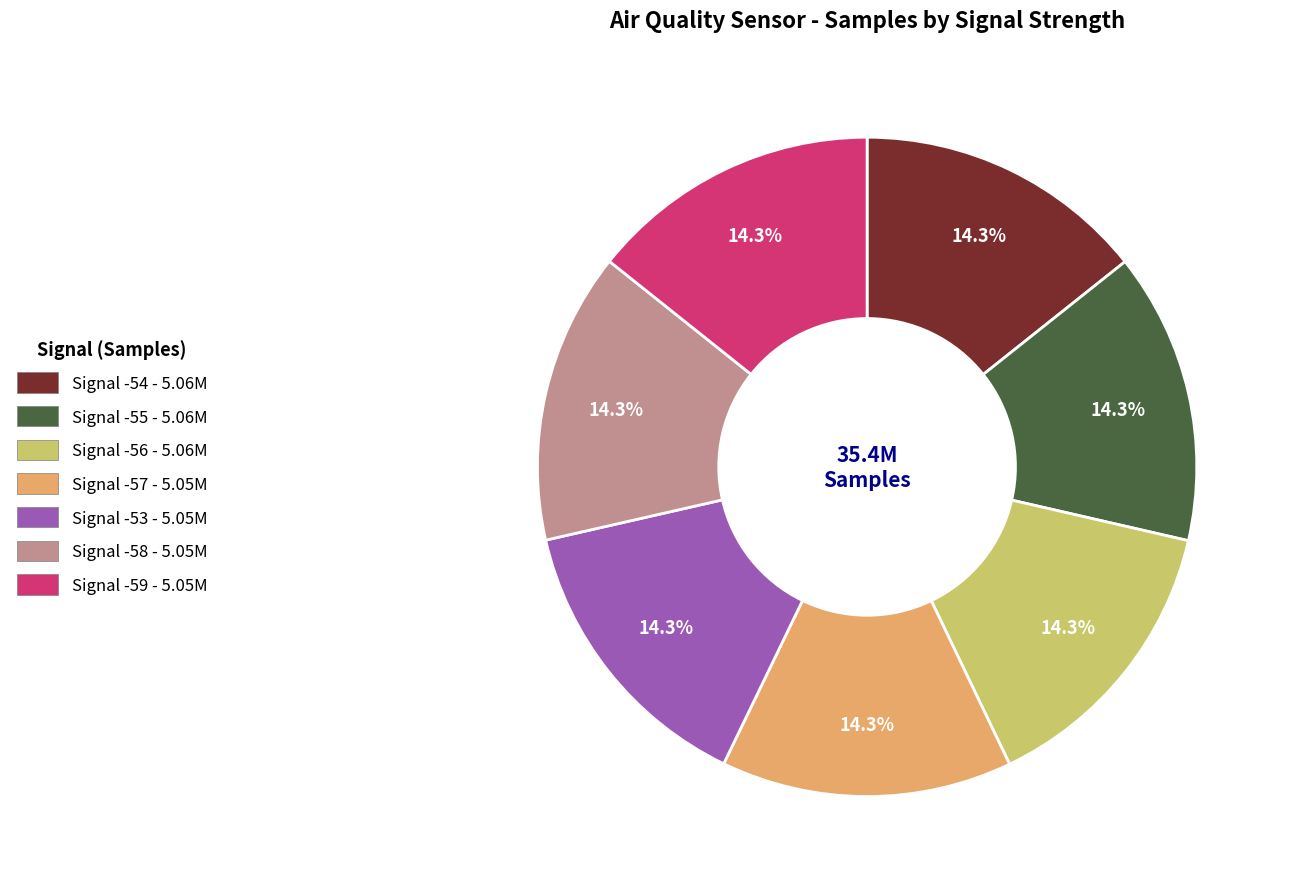

Is there any slice that represents more than half of the pie?

No